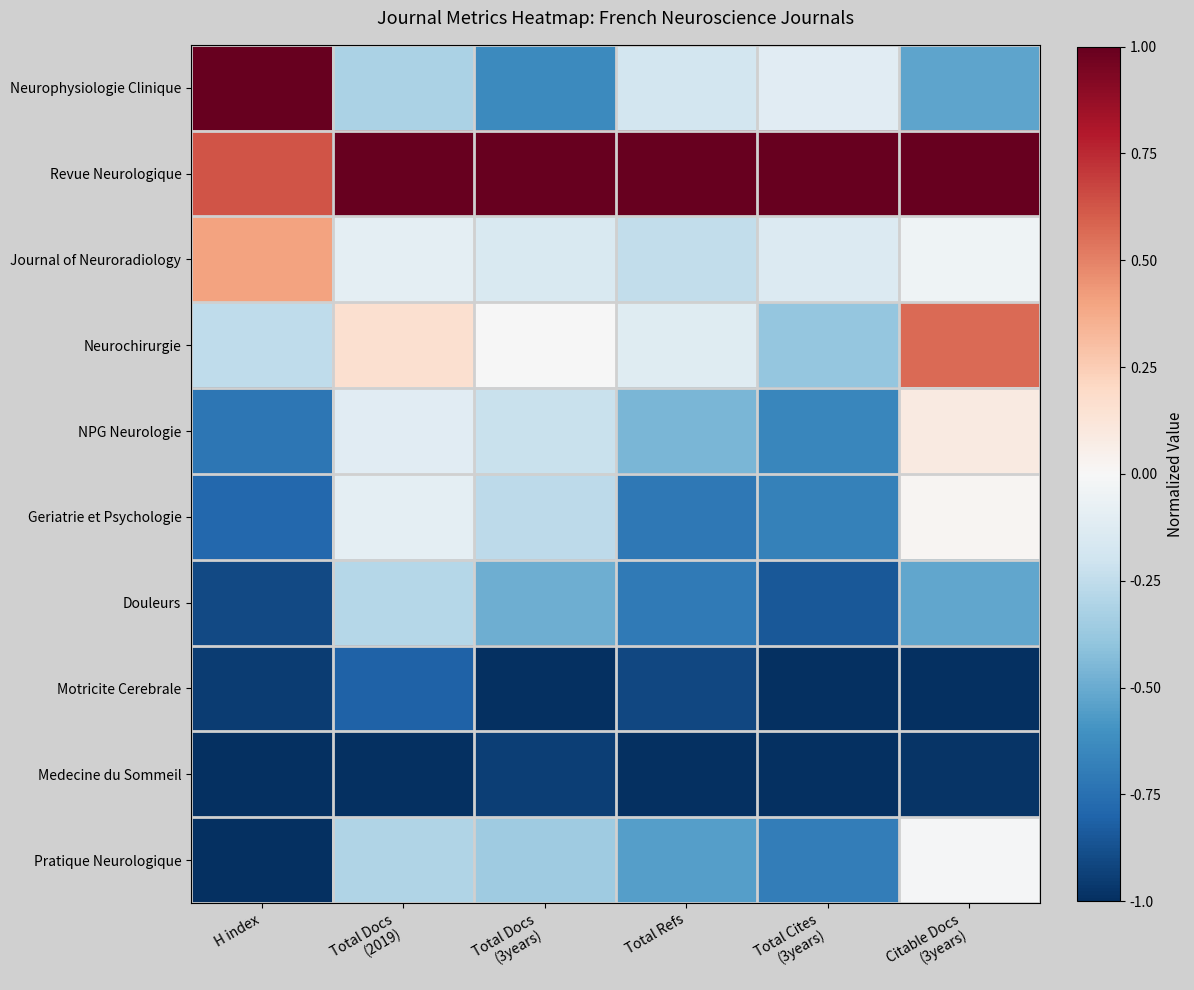

Which series has the widest spread of values?

Neurophysiologie Clinique